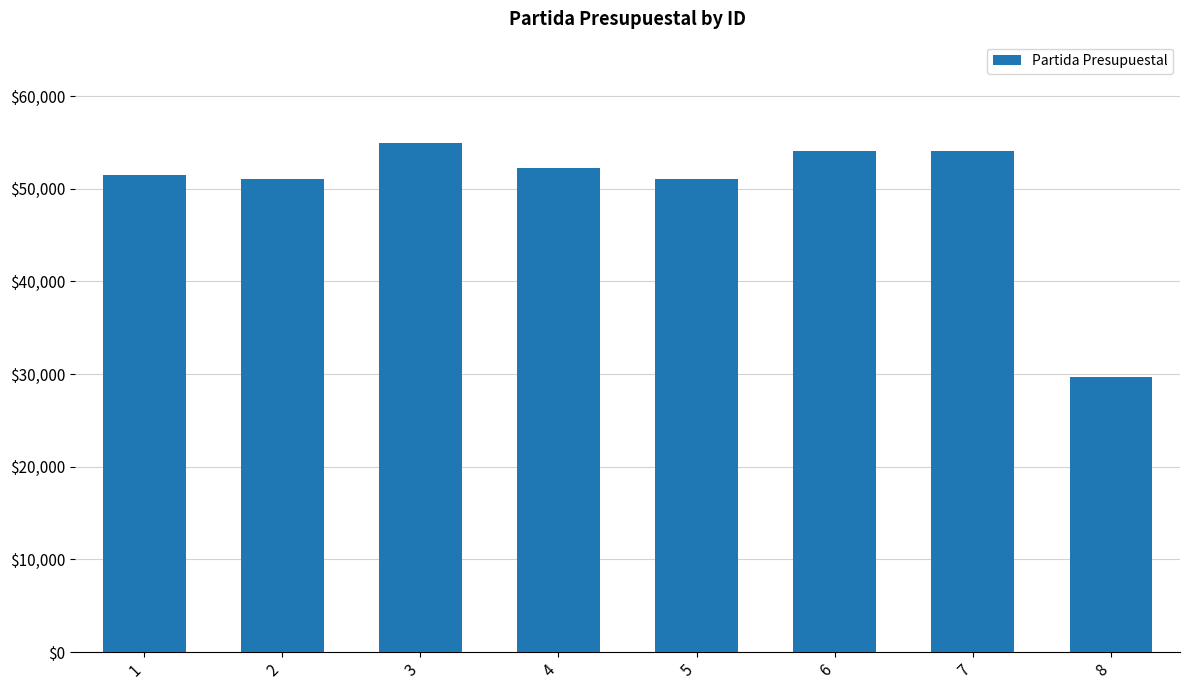

What is the minimum value shown in the chart?

29701